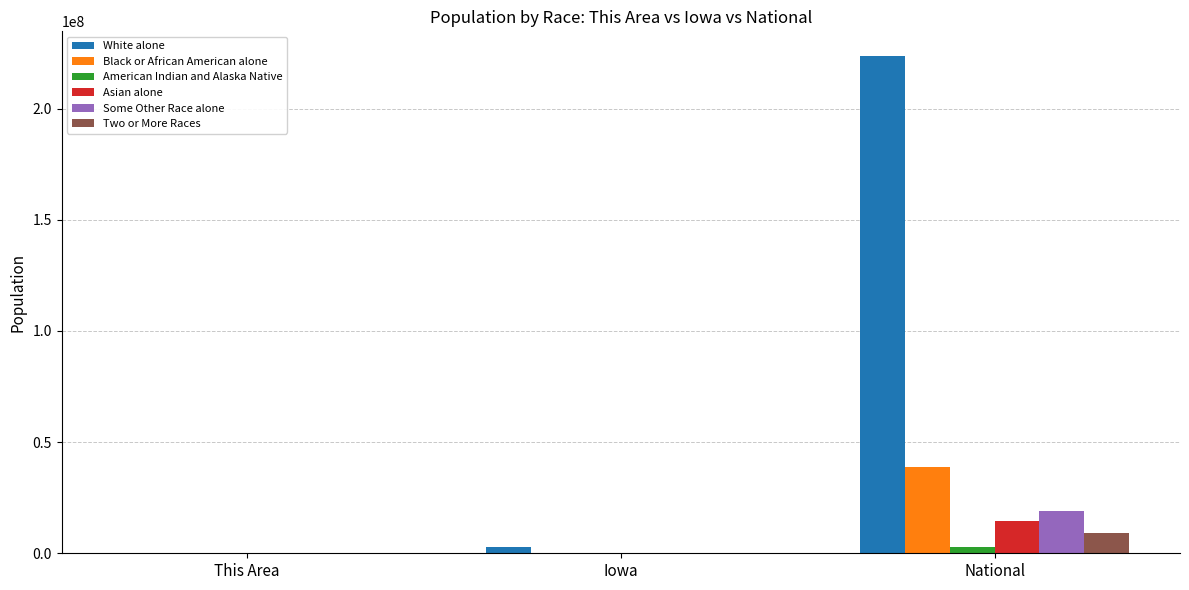

Which series has the widest spread of values?

White alone